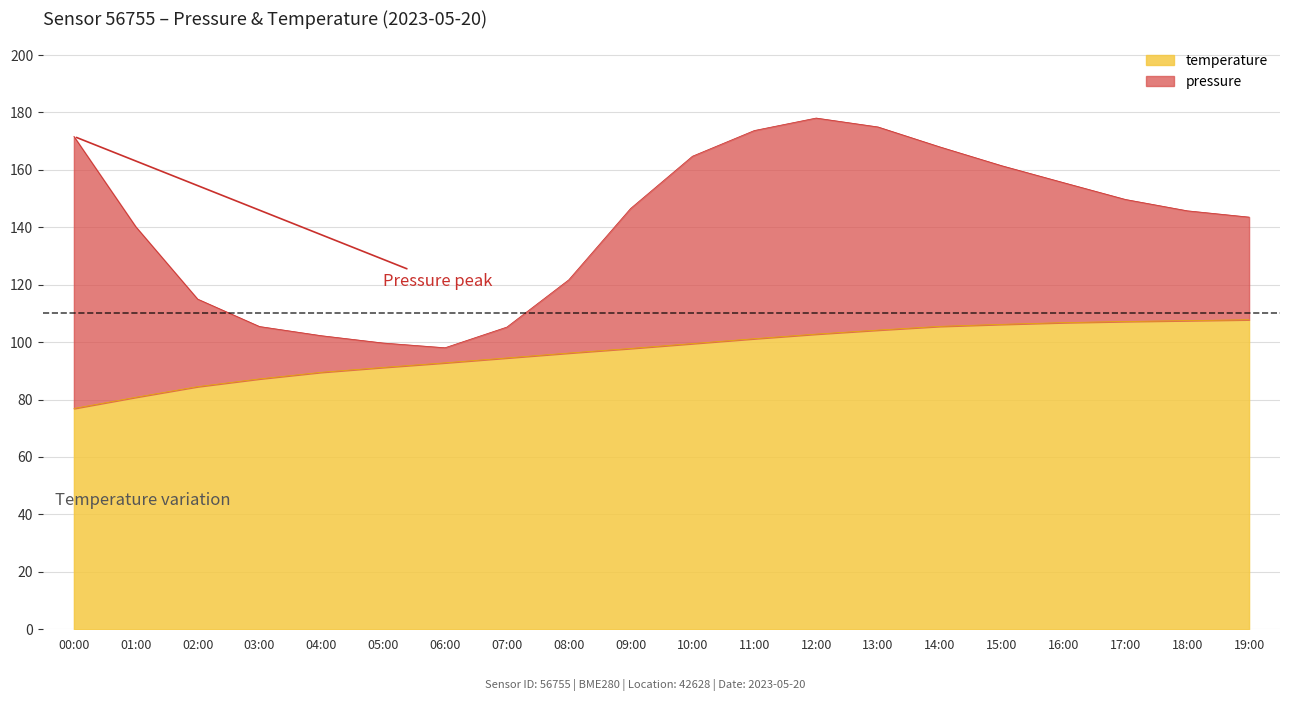

Is it true that the value at 09:00 is 162.0?

False